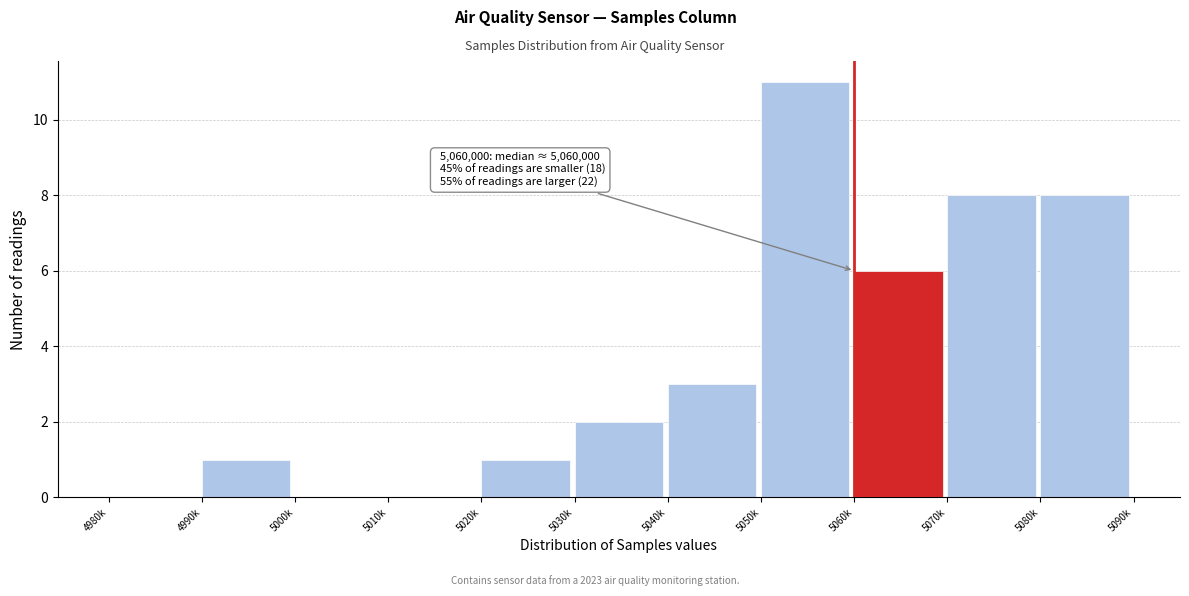

Reading left to right, extract all data points from this chart.

4980k=0	4990k=1	5000k=0	5010k=0	5020k=1	5030k=2	5040k=3	5050k=11	5060k=6	5070k=8	5080k=8